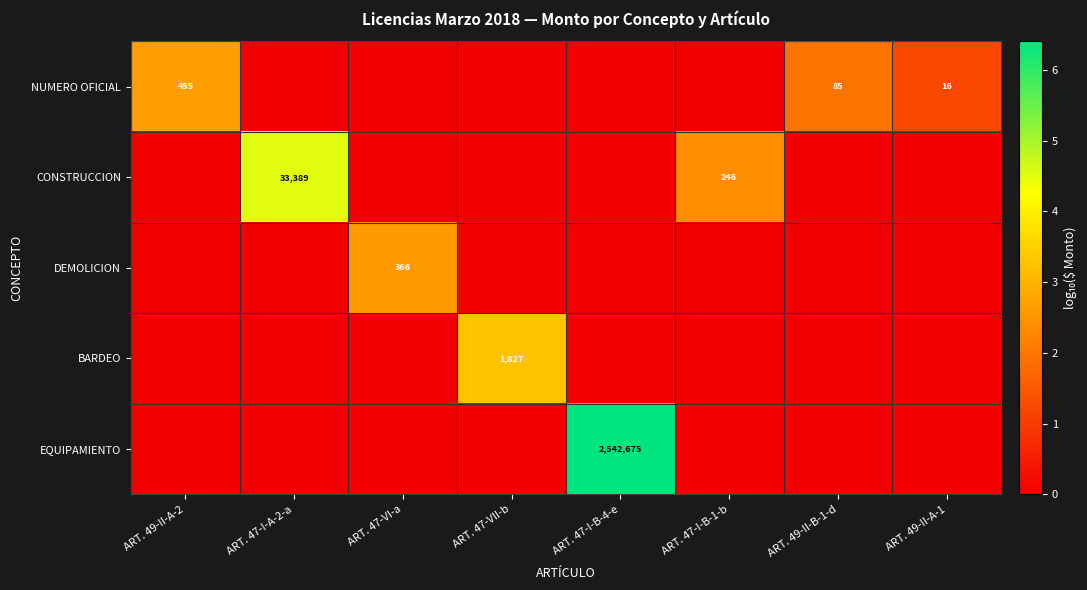

The CONSTRUCCION series shows 2.9 at ART. 47-I-A-2-a. True or false?

False